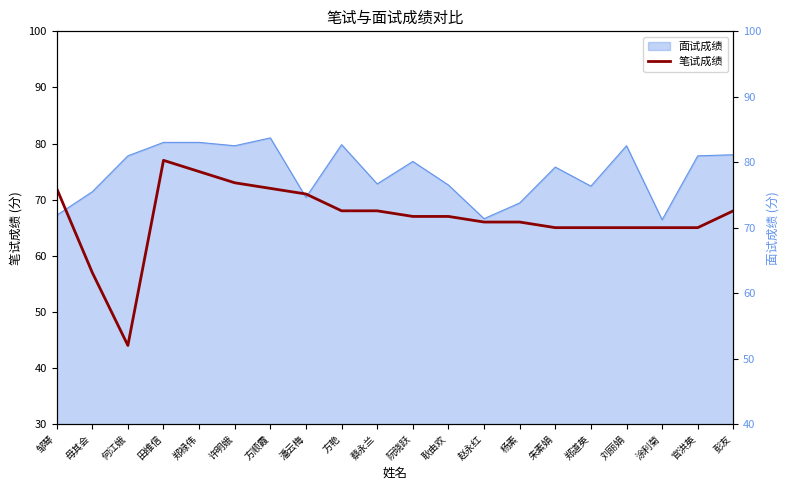

Reading right to left, what are all the values shown in this chart?

彭友=68	官洪英=65	涂利菊=65	刘丽娟=65	郑道英=65	朱素娟=65	杨素=66	赵永红=66	耿由欢=67	阮晓跃=67	蔡永兰=68	方艳=68	潘云梅=71	方顺霞=72	许明娥=73	郑禄伟=75	田维信=77	何江娥=44	母其会=57	邹琴=72